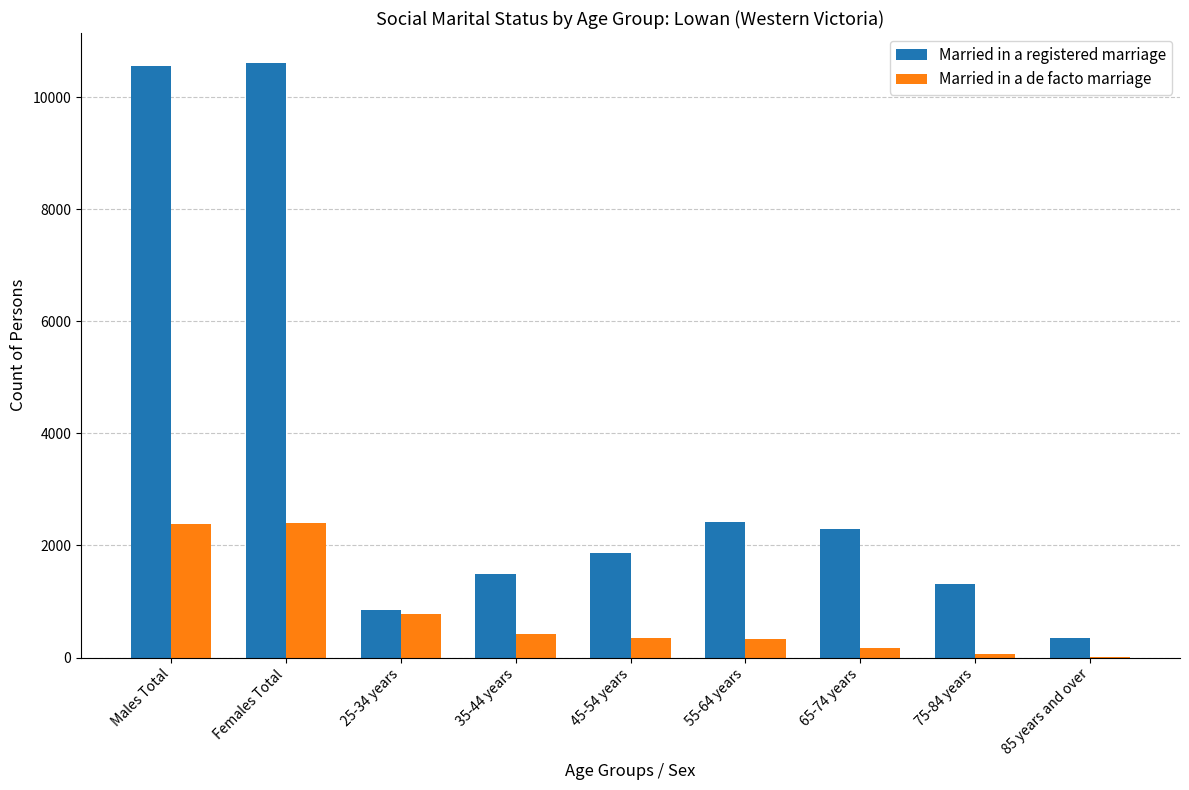

Is the value of Married in a de facto marriage at 35-44 years greater than the value of Married in a registered marriage at 75-84 years?

No